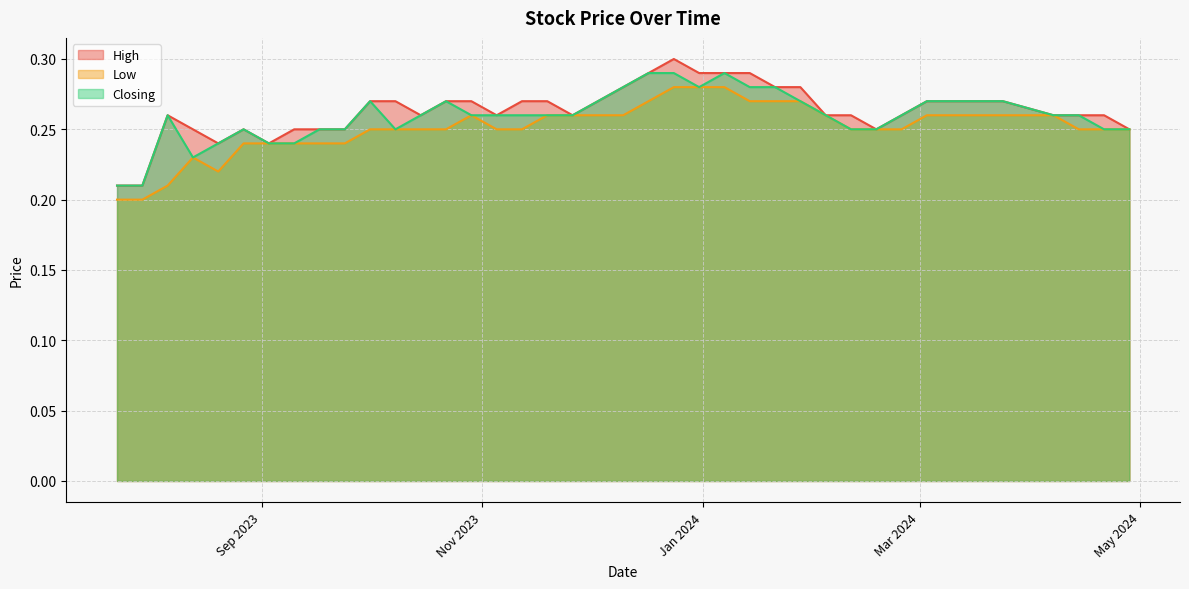

Rank the series at 10/12/2023 from highest to lowest value.

High, Closing, Low